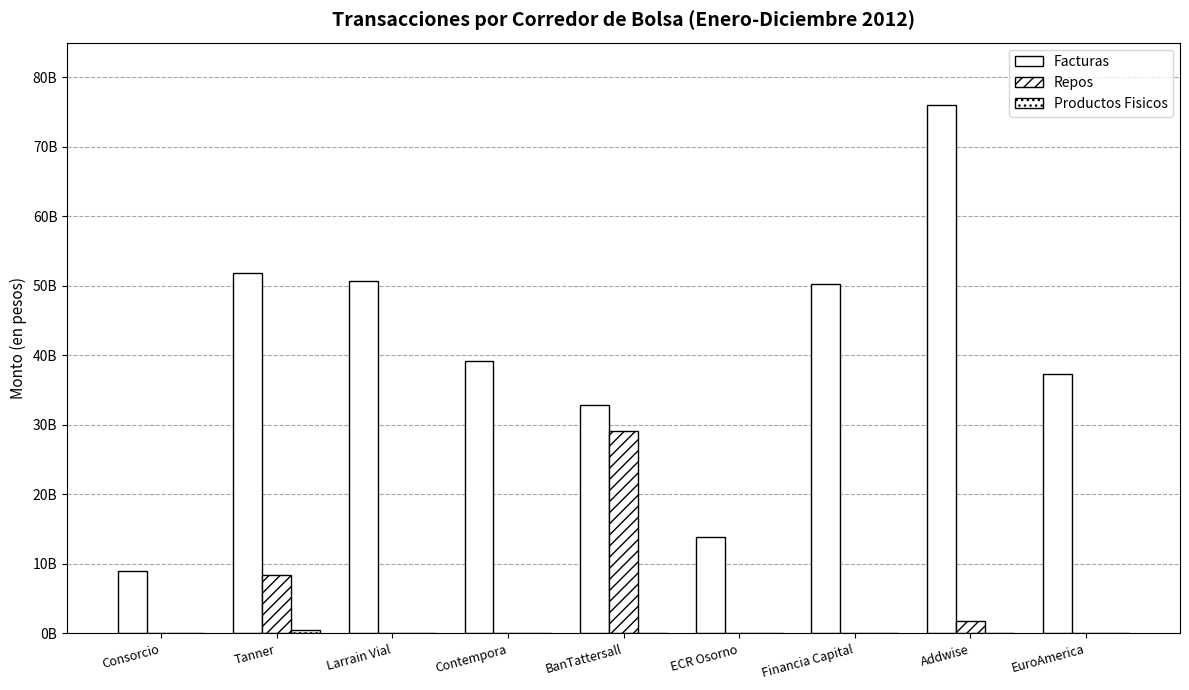

Reading left to right, transcribe all the data shown in this chart.

Facturas: 9007993007	51832856323	50768097605	39269155602	32825072222	13825191652	50283794859	76022438469	37339042295
Repos: 0	8408186600	0	0	29182130000	0	0	1828285000	0
Productos Fisicos: 0	490222200	0	0	0	0	0	0	0